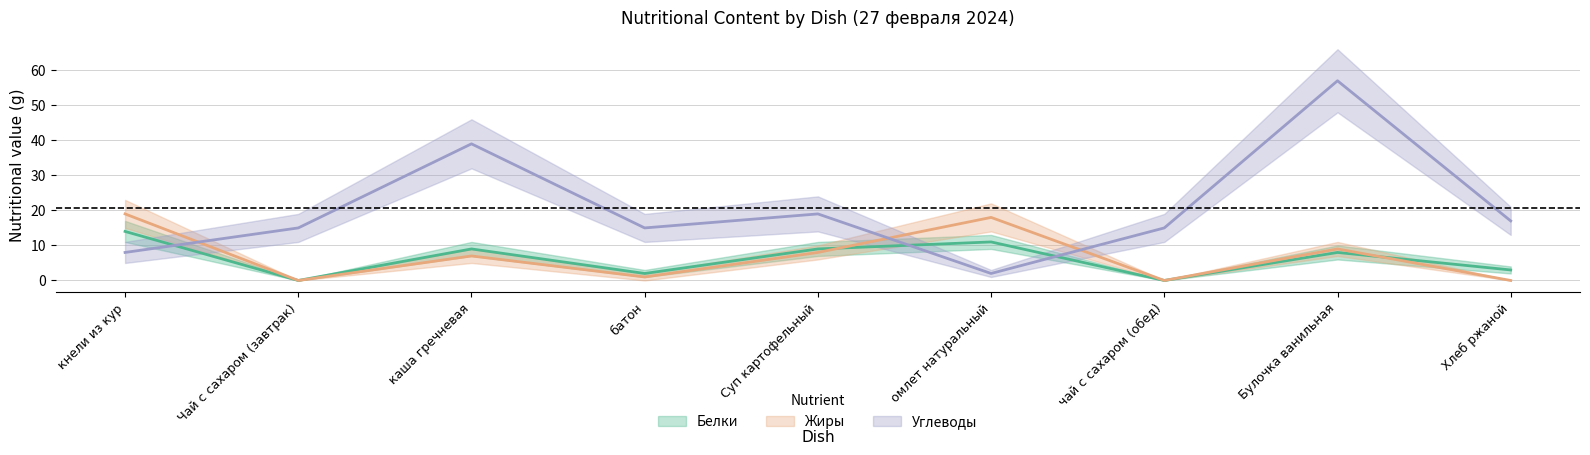

True or false: Белки has more than 0 interior local peaks.

True